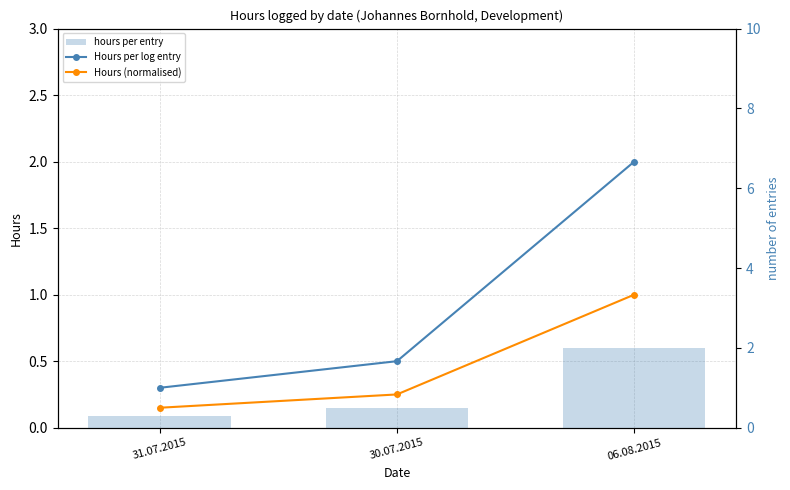

Reading right to left, transcribe all the data shown in this chart.

Hours per log entry: 2.0	0.5	0.3
Hours (normalised): 1.0	0.2	0.1
hours per entry: 2.0	0.5	0.3